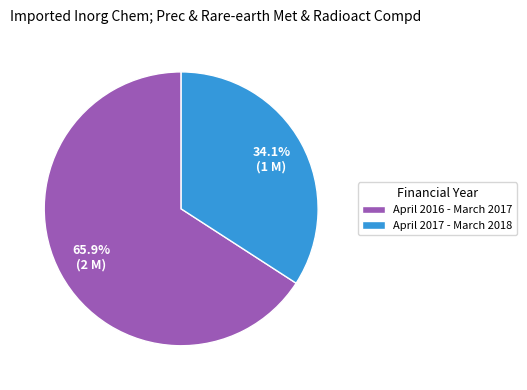

To the nearest percent, what is the difference between the April 2017 - March 2018 and April 2016 - March 2017 slice percentages?

32%